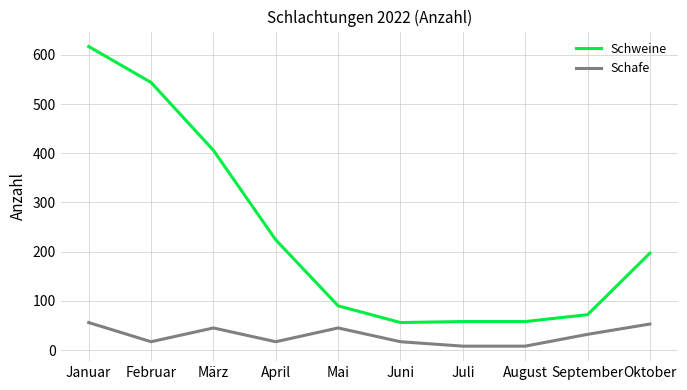

At which label does Schweine reach its peak?

Januar